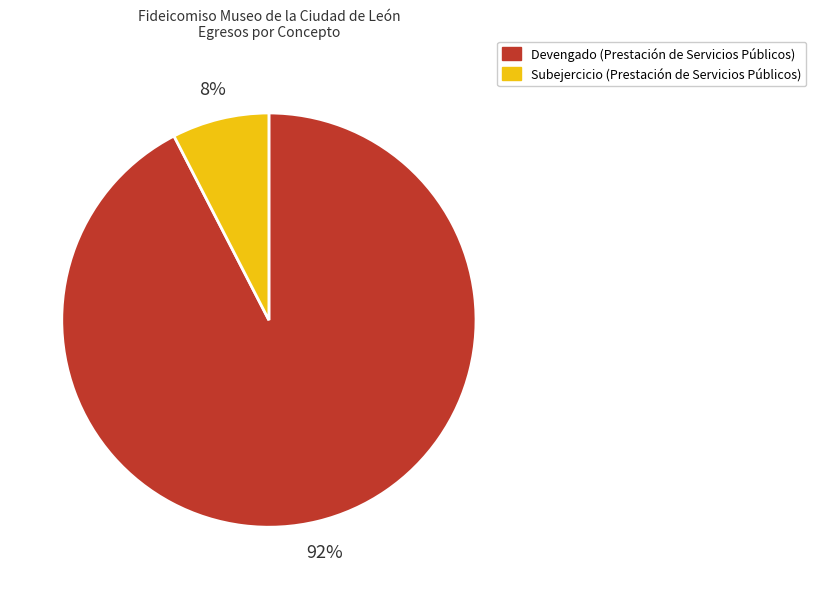

How many segments does this pie chart have?

2